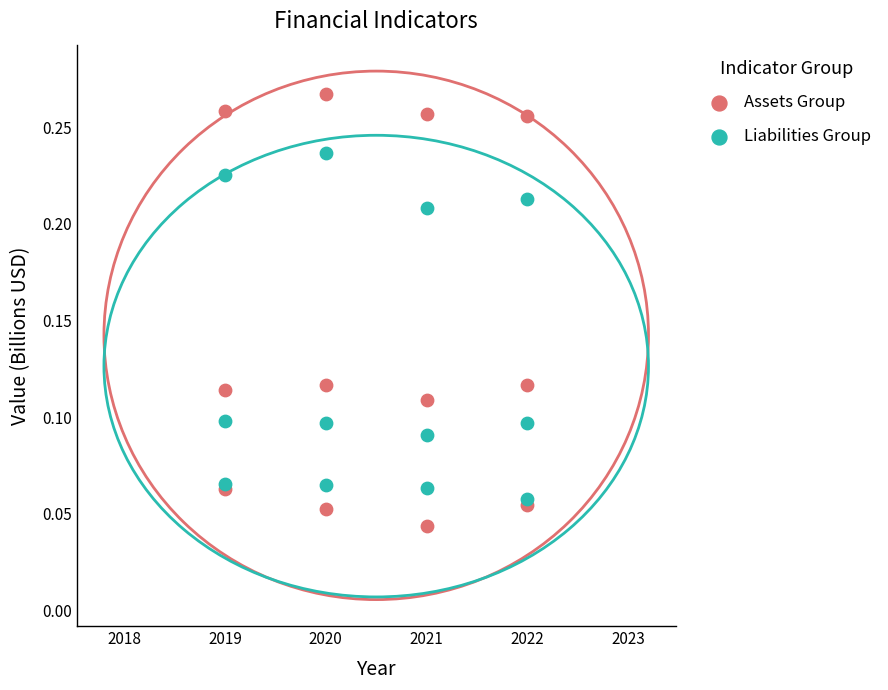

Which series reaches the minimum Y coordinate?

Assets Group